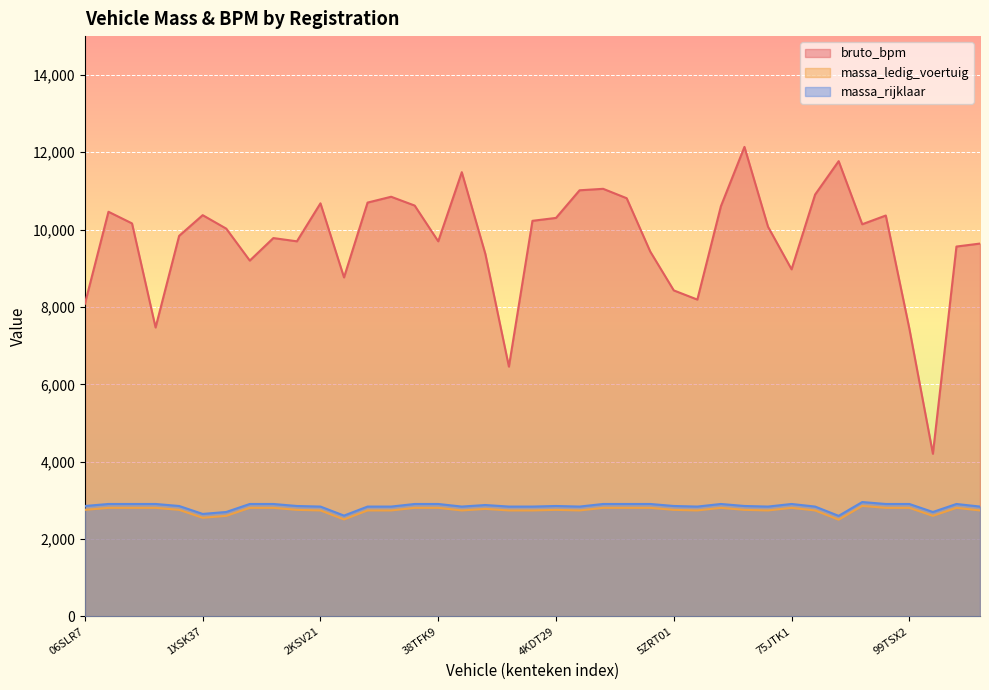

What is the greatest value displayed?

12136